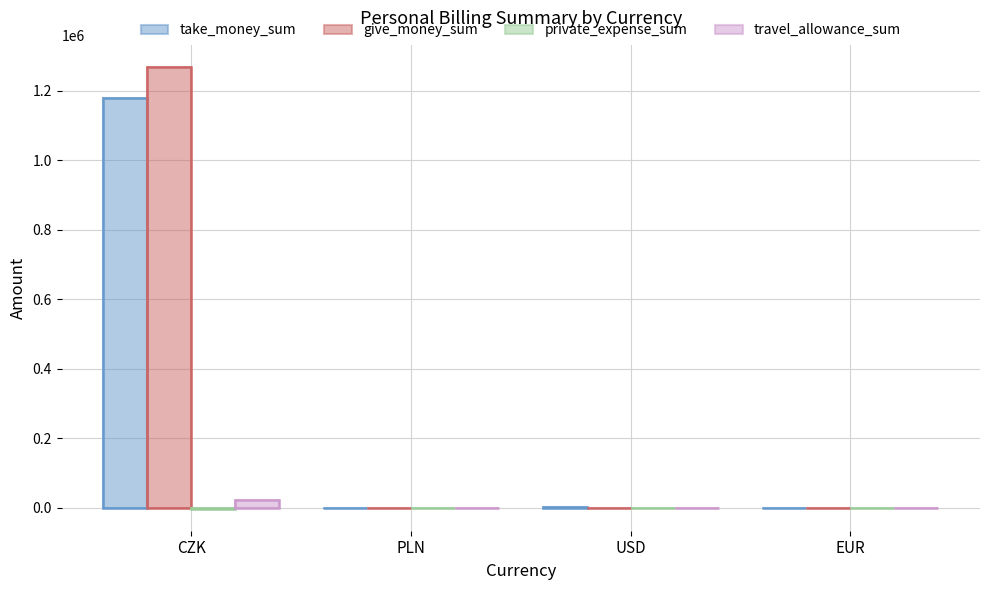

Which series has the largest total across all categories?

give_money_sum